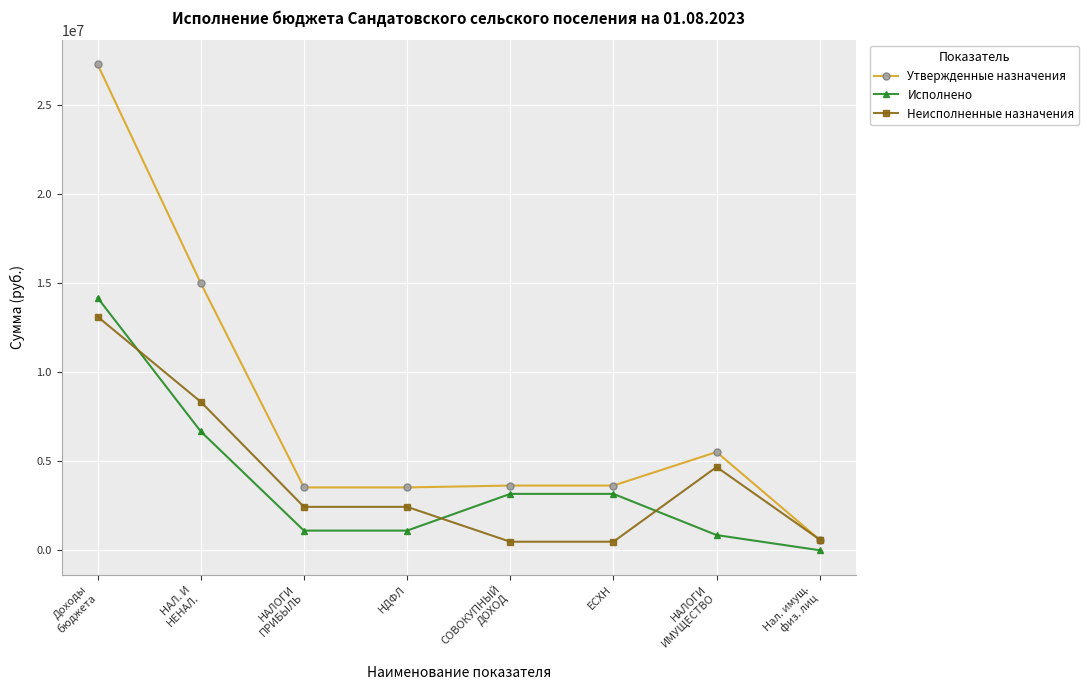

How many distinct data groups are displayed?

3